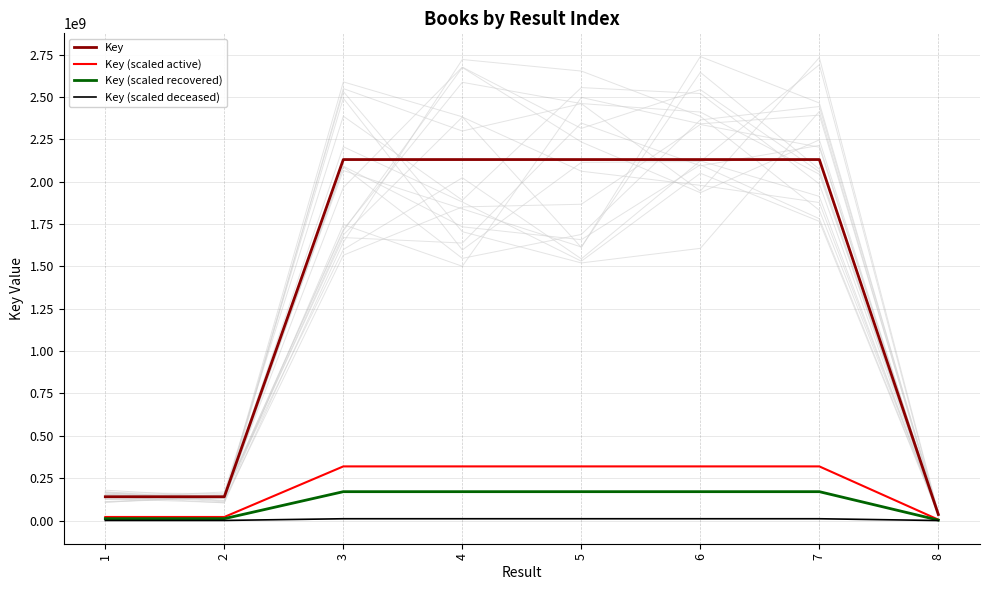

What is the sum of the Key (scaled recovered) values at 7 and 3?

340863846.2